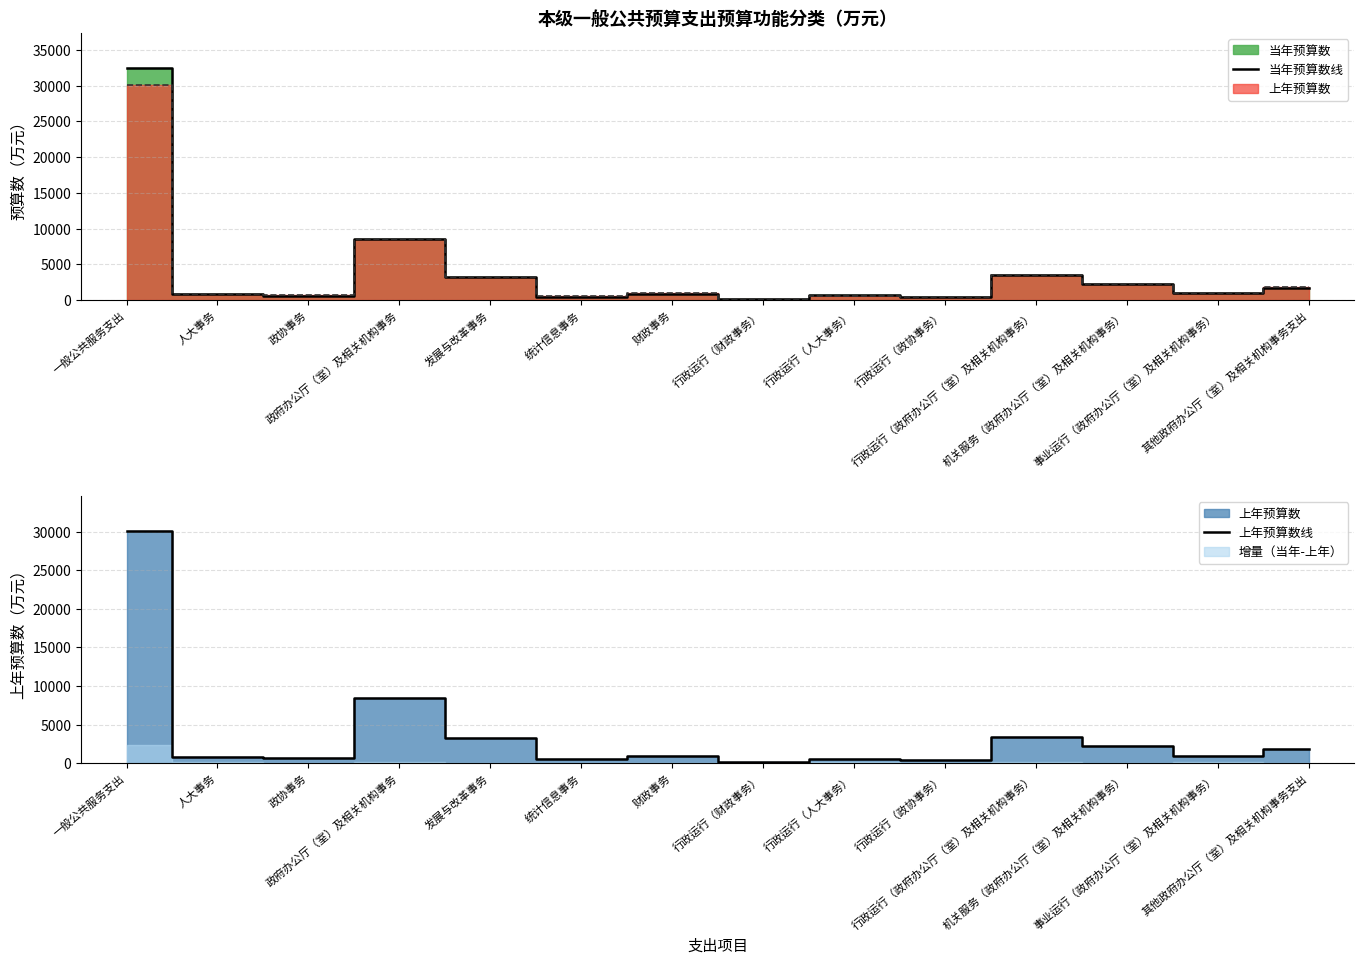

True or false: 上年预算数线 has more than 1 points higher than both neighbors.

True